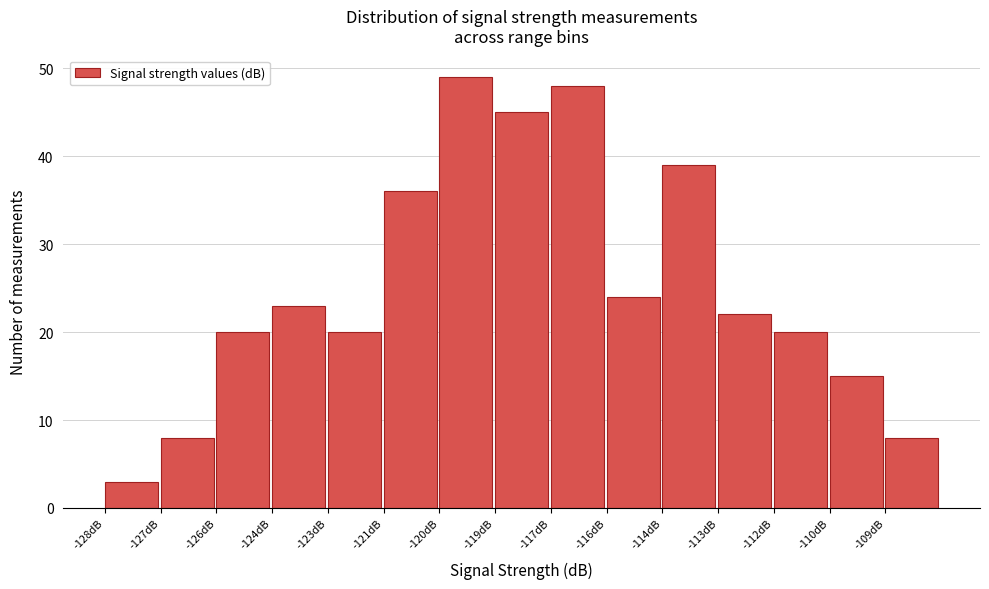

Reading left to right, transcribe all the data shown in this chart.

-128dB=3	-127dB=8	-126dB=20	-124dB=23	-123dB=20	-121dB=36	-120dB=49	-119dB=45	-117dB=48	-116dB=24	-114dB=39	-113dB=22	-112dB=20	-110dB=15	-109dB=8